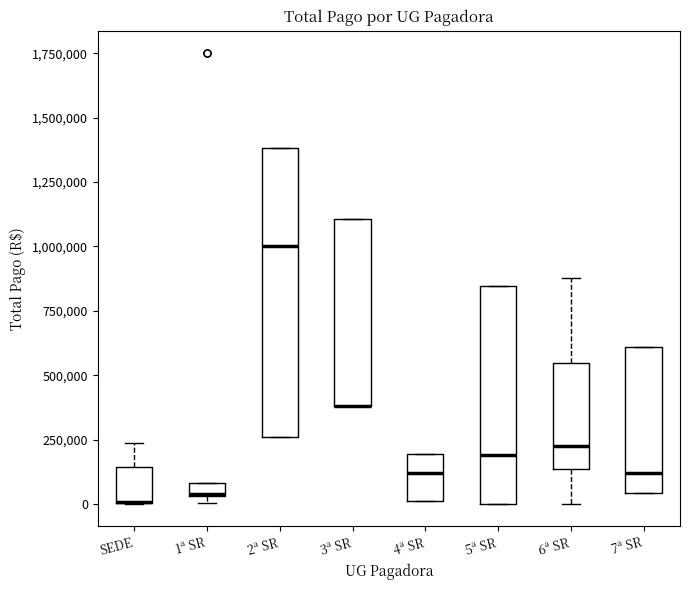

Where does the upper whisker of the box for SEDE end on the y-axis? The values are not printed on the chart, so give them approximately, as read against the axis.

250000